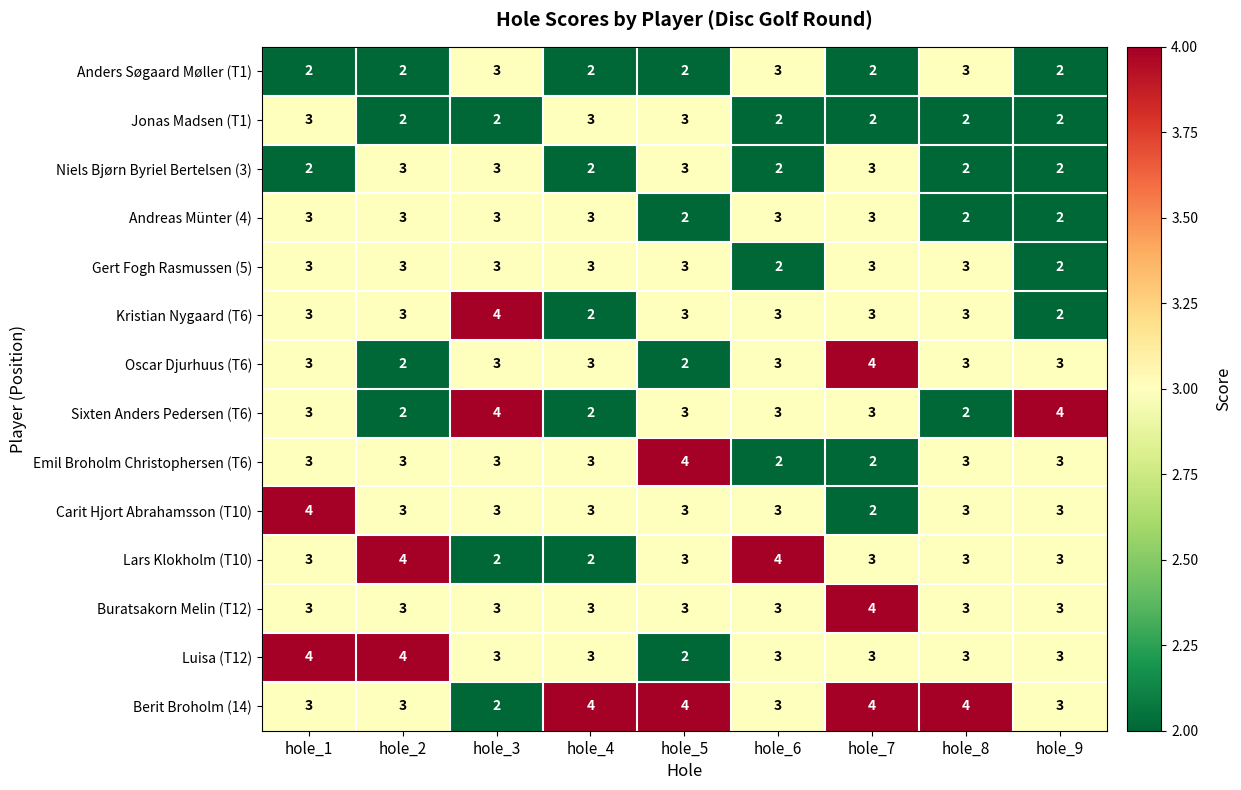

Is it true that Luisa (T12) equals 1 at hole_7?

False